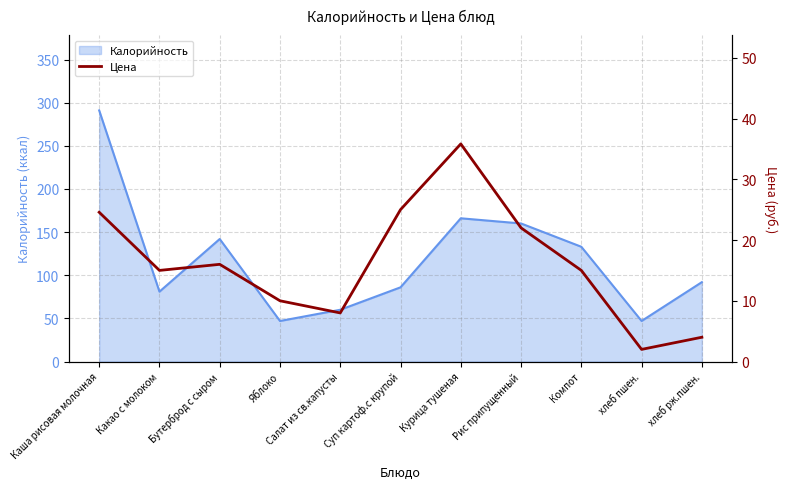

The chart shows a value of 25.0 at Суп картоф.с крупой. True or false?

True